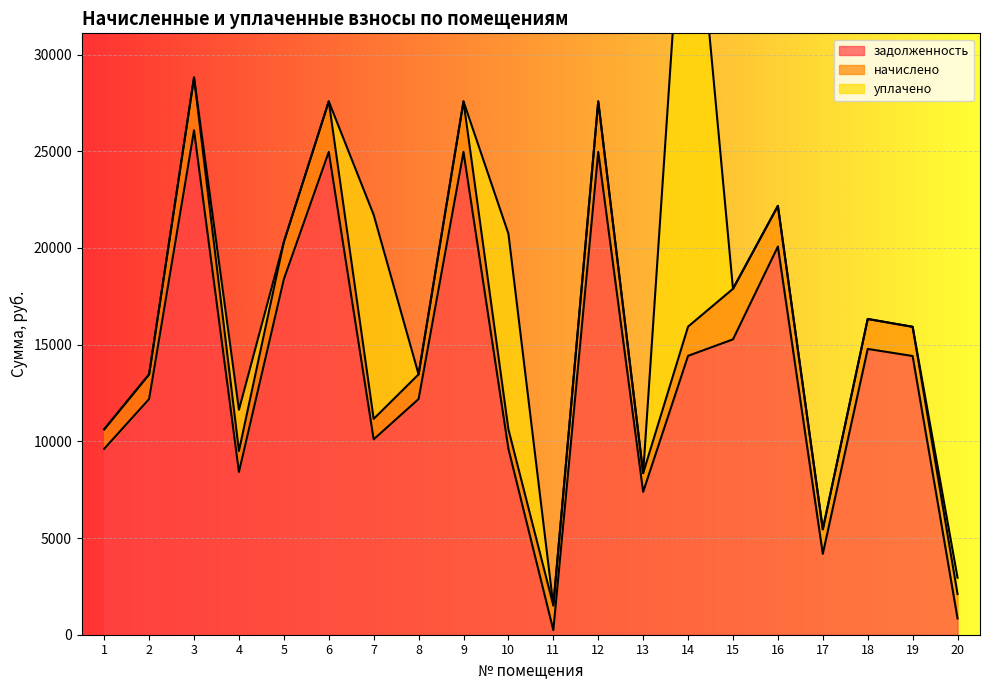

Read the начислено value at 16.

2102.5